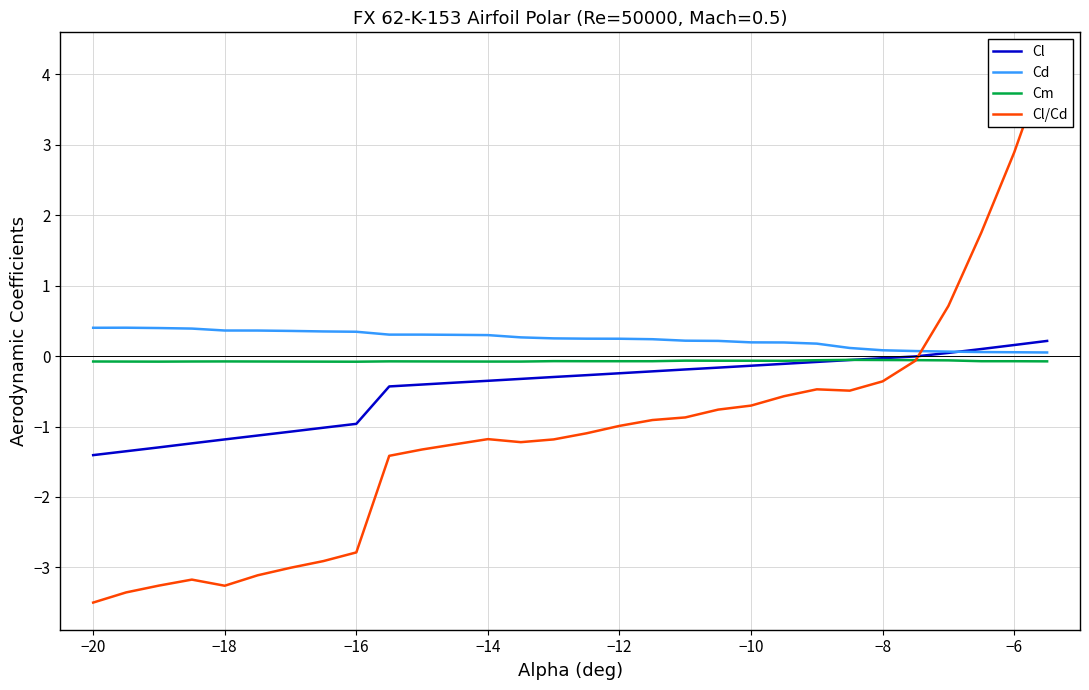

How many values in the Cl/Cd series are below -1?

16